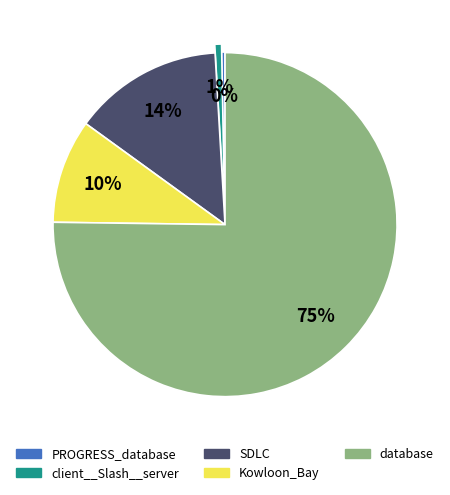

To the nearest percent, what is the combined percentage of client__Slash__server and database?

76%